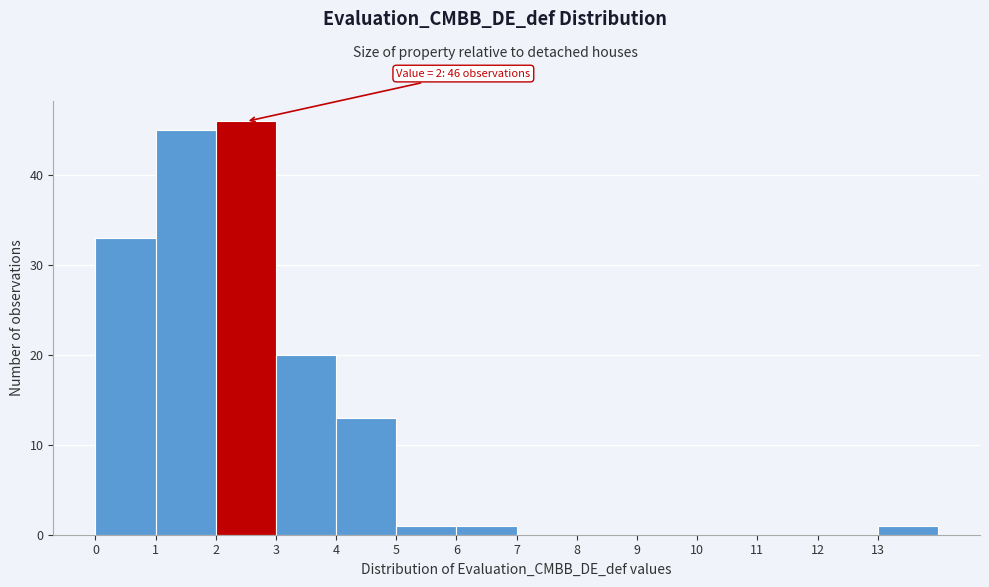

Over which range of the x-axis is the bar tallest?

2 to 3